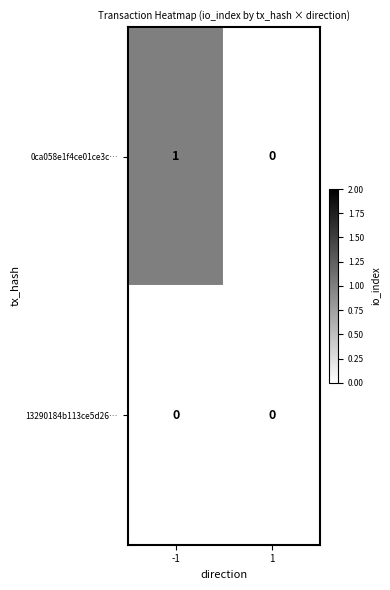

Reading left to right, transcribe all the data shown in this chart.

0ca058e1f4ce01ce3c…: -1=1	1=0
13290184b113ce5d26…: -1=0	1=0